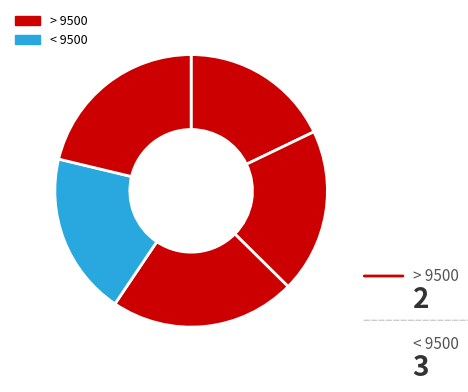

Does any single category account for the majority?

No